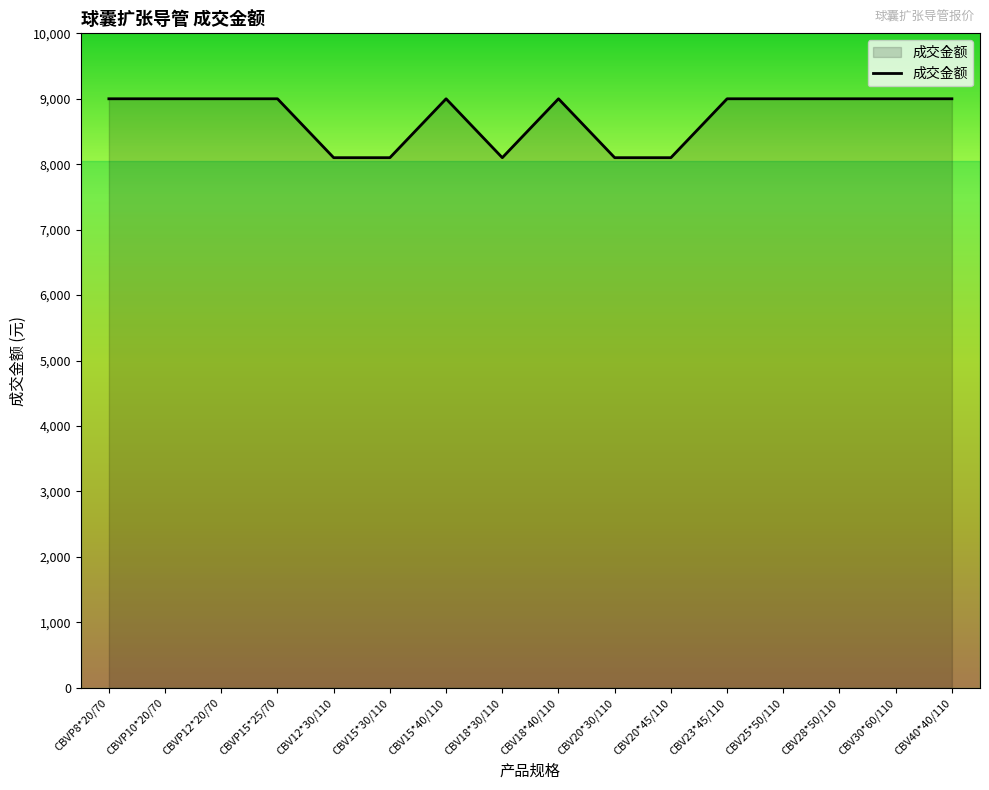

What is the ratio of the value at CBVP12*20/70 to the value at CBV15*30/110?

1.1